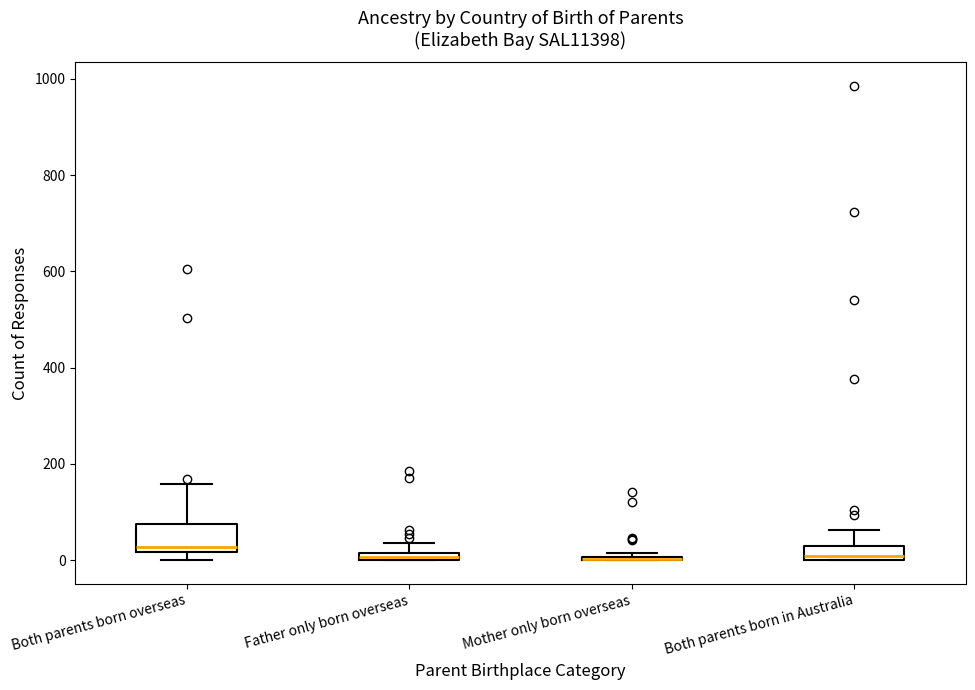

Which box is the tallest, from its lower edge to its upper edge?

Both parents born overseas